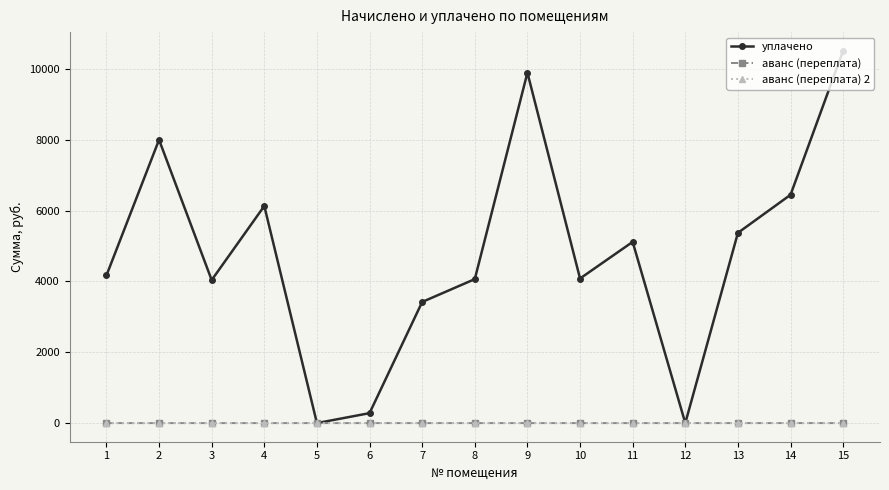

Is it true that аванс (переплата) 2 equals 0.0 at 13?

True